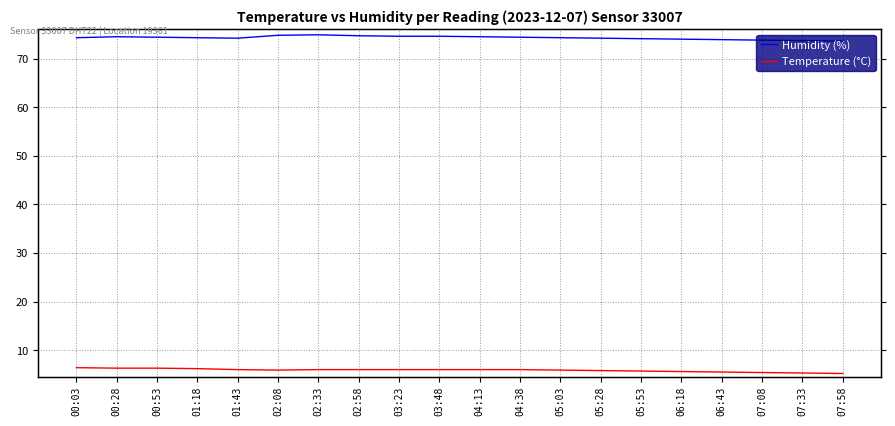

Reading left to right, extract all data points from this chart.

Humidity (%): 74.3	74.5	74.4	74.3	74.2	74.8	74.9	74.7	74.6	74.6	74.5	74.4	74.3	74.2	74.1	74.0	73.9	73.8	73.7	73.6
Temperature (°C): 6.4	6.3	6.3	6.2	6.0	5.9	6.0	6.0	6.0	6.0	6.0	6.0	5.9	5.8	5.7	5.6	5.5	5.4	5.3	5.2